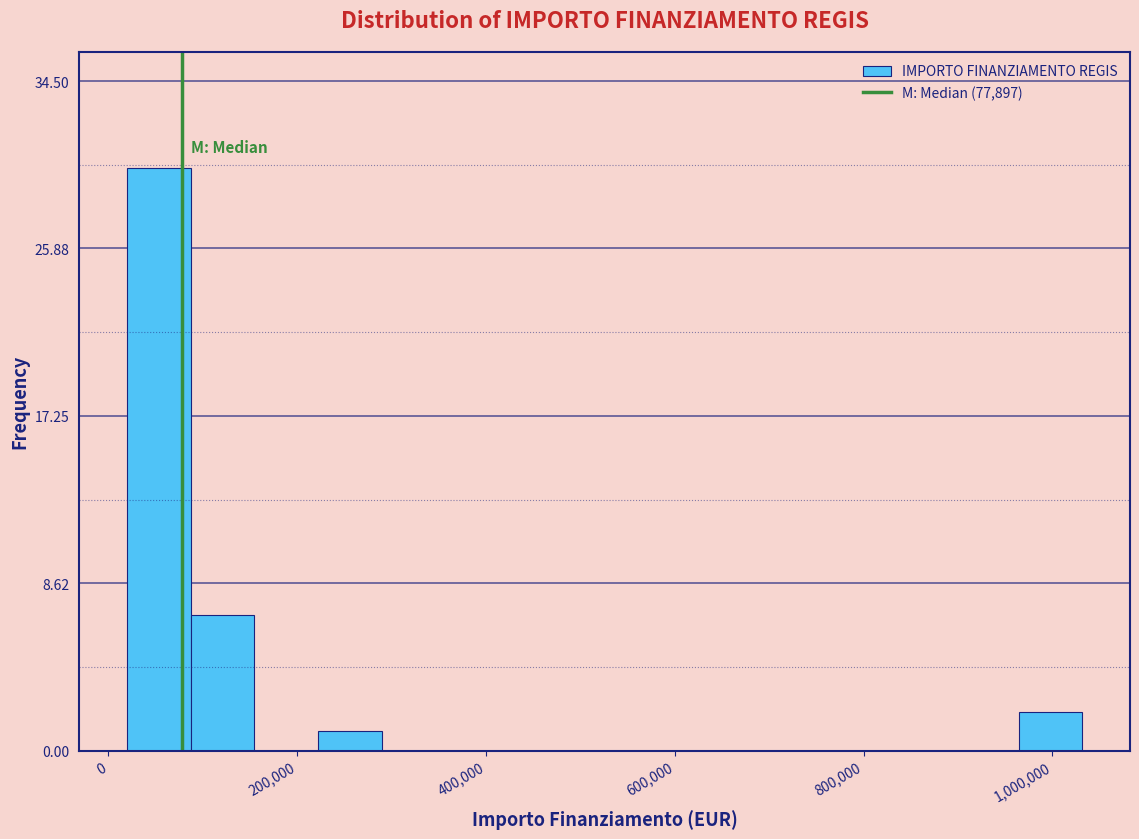

Around what value on the x-axis is the tallest bar? Give the approximate position of its centre, as read against the axis.

60000